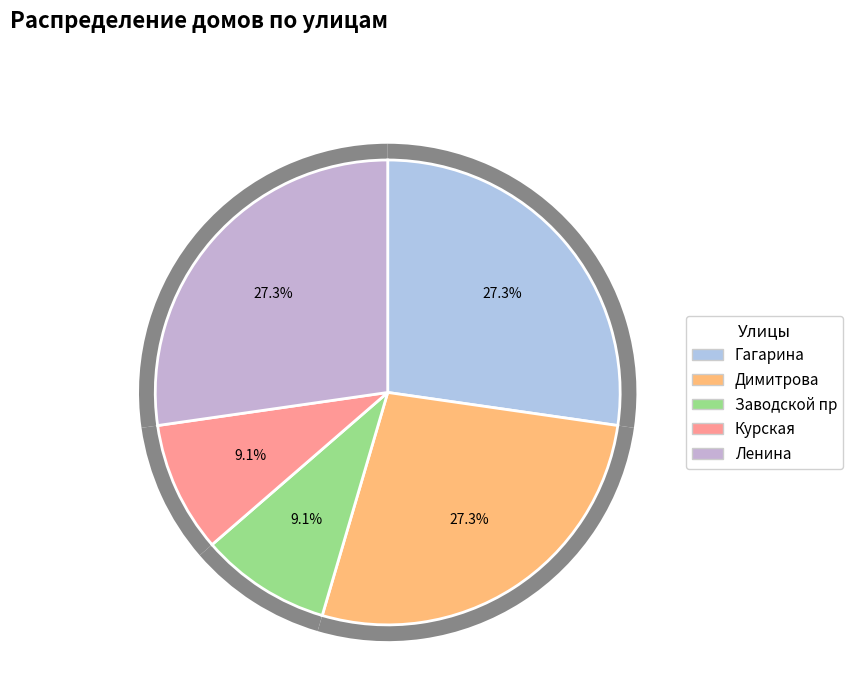

To the nearest percent, what portion does Курская represent?

9%